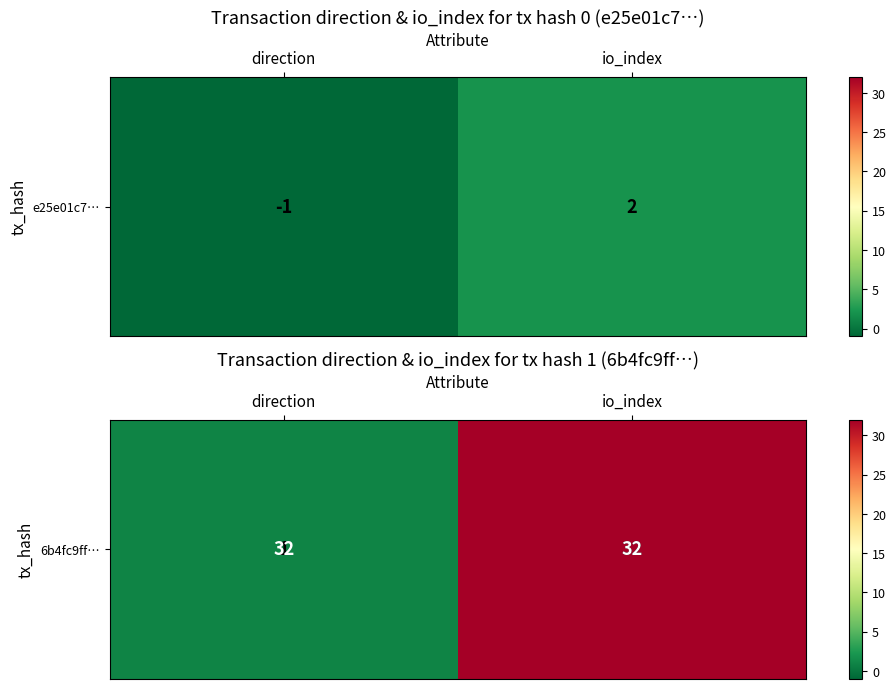

What is the average value?

16